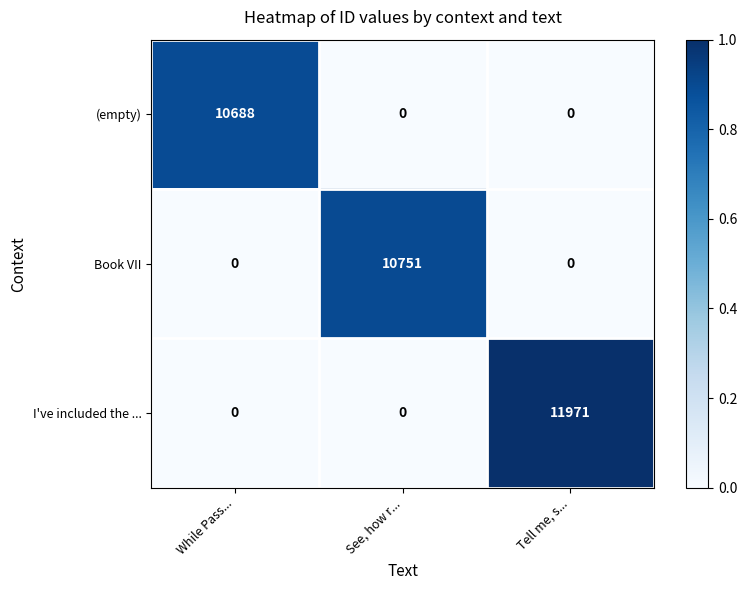

Which series changed the most between See, how r... and Tell me, s...?

I've included the ...